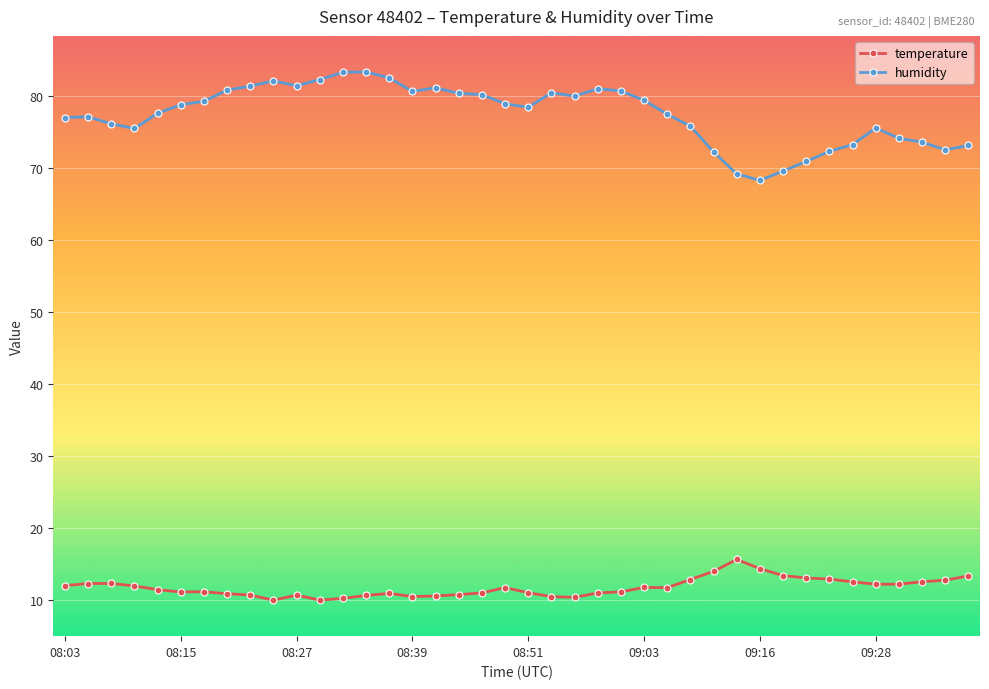

What is the maximum value shown in the chart?

83.3